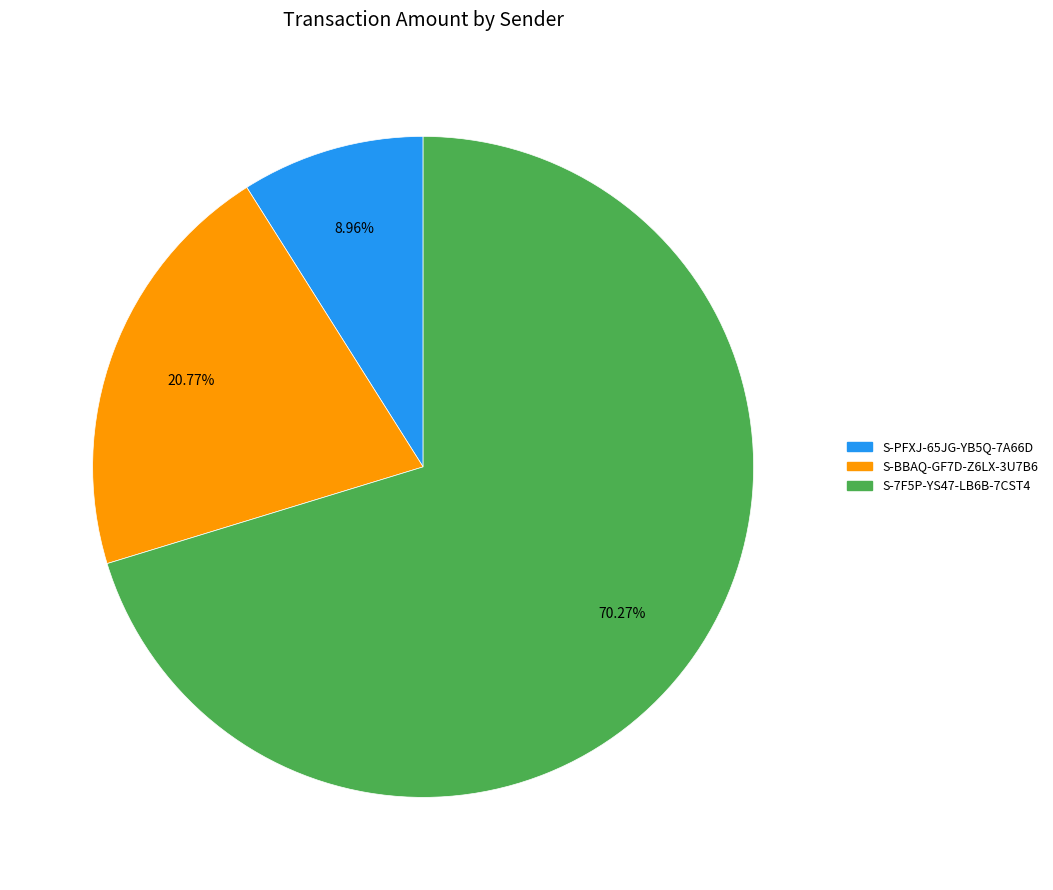

What percentage is the S-7F5P-YS47-LB6B-7CST4 slice, to the nearest percent?

70%